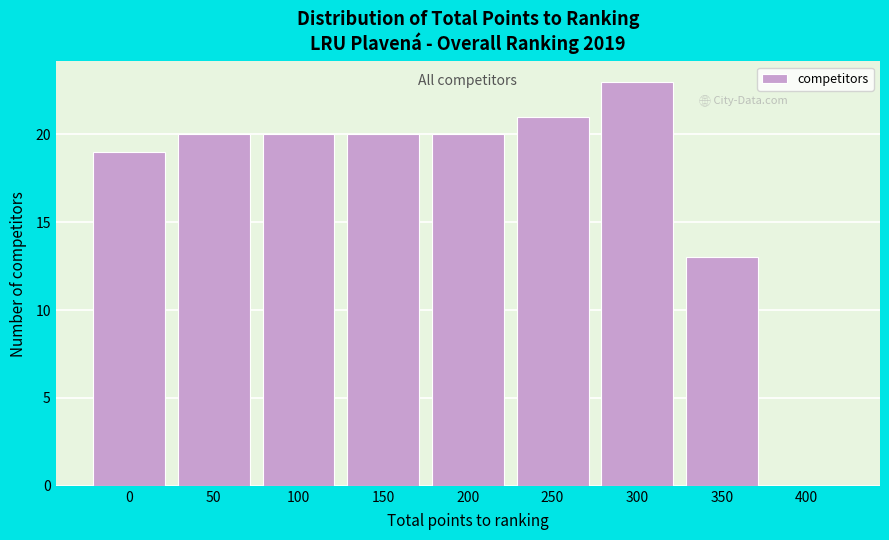

Reading left to right, transcribe all the data shown in this chart.

0=19	50=20	100=20	150=20	200=20	250=21	300=23	350=13	400=0